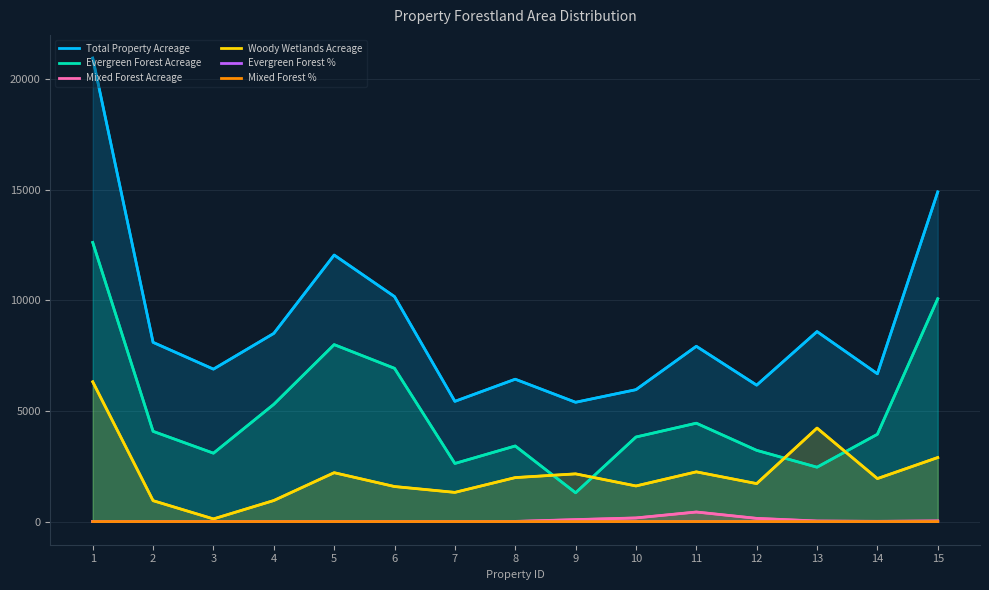

True or false: Woody Wetlands Acreage has a value of 62.9 at 3.

False